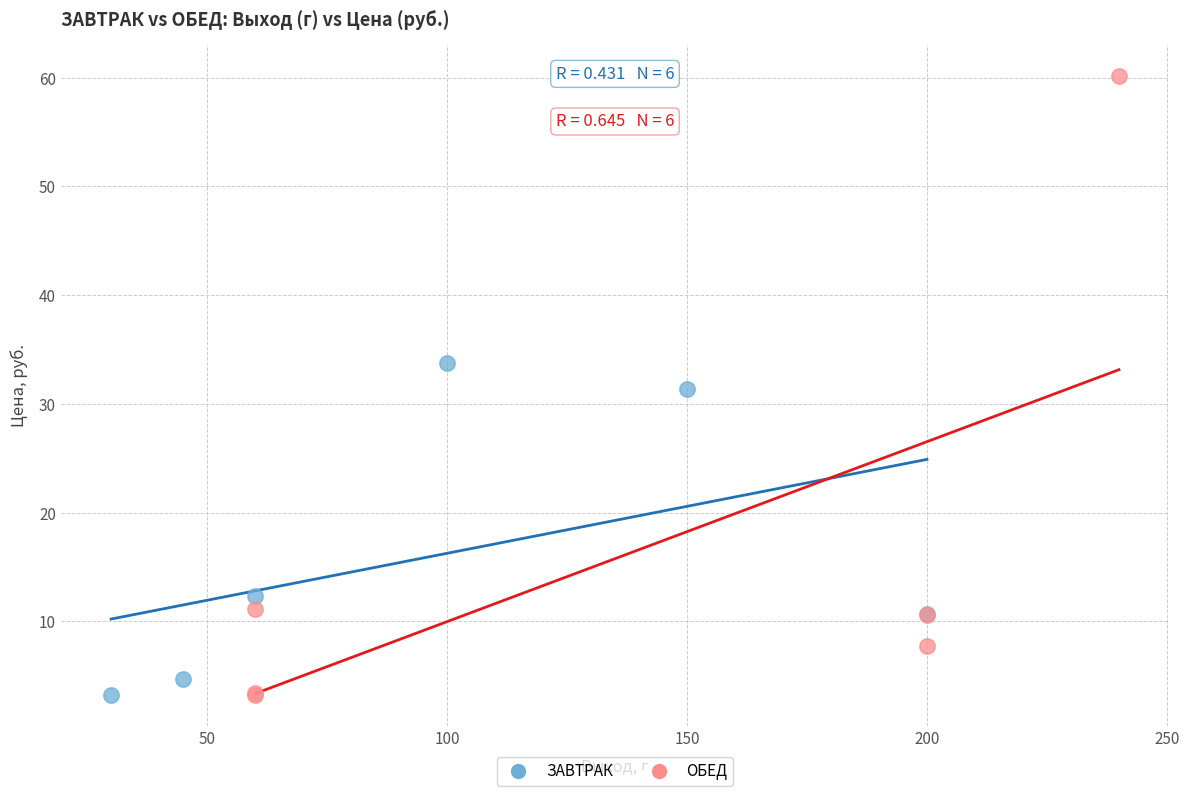

What are all the series names shown in the legend?

ЗАВТРАК, ОБЕД